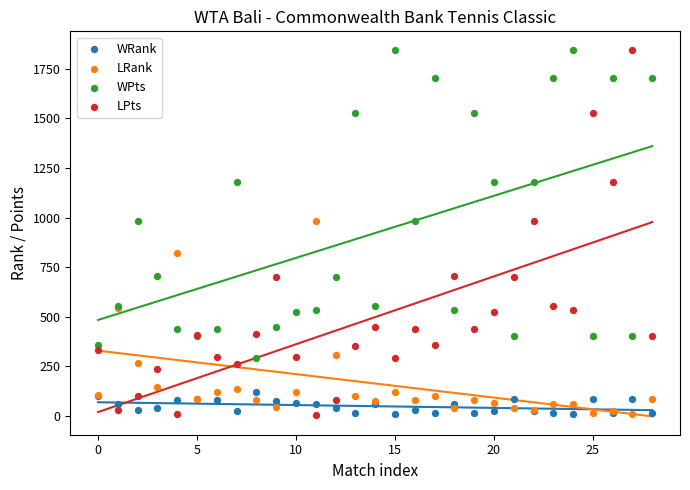

Which series has the widest spread of Y values?

LPts